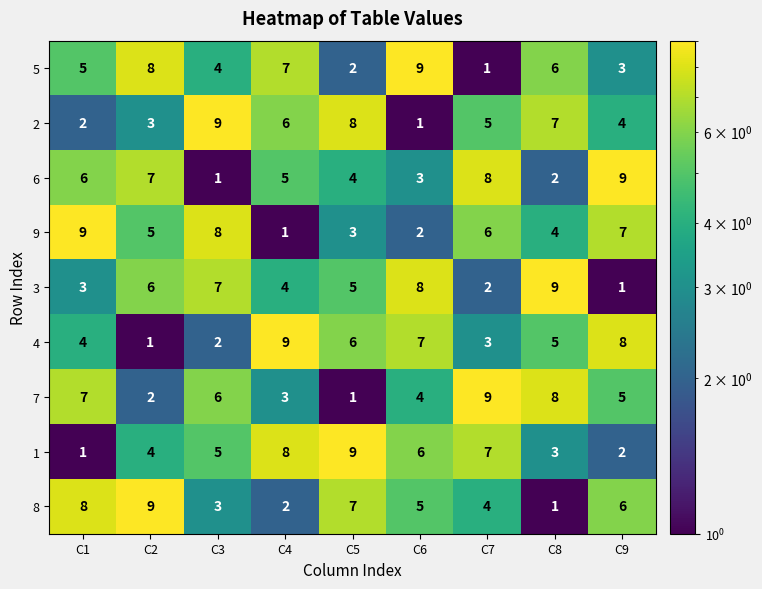

Count the 1 values in the range 3 to 7.

5